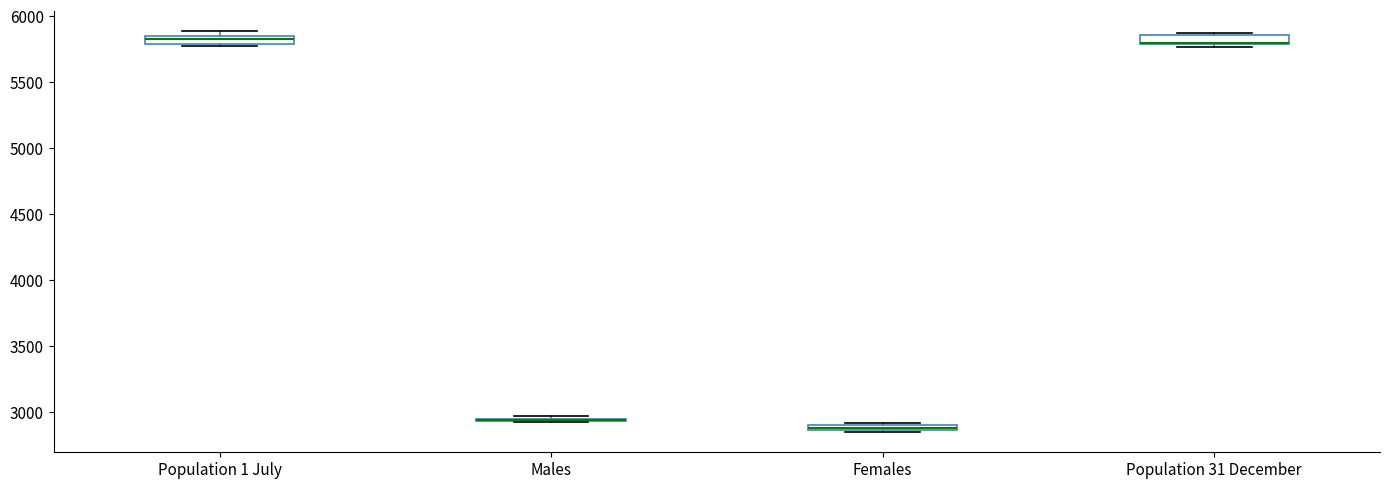

Where is the lower edge of the box for Population 1 July on the y-axis? The values are not printed on the chart, so give them approximately, as read against the axis.

5800